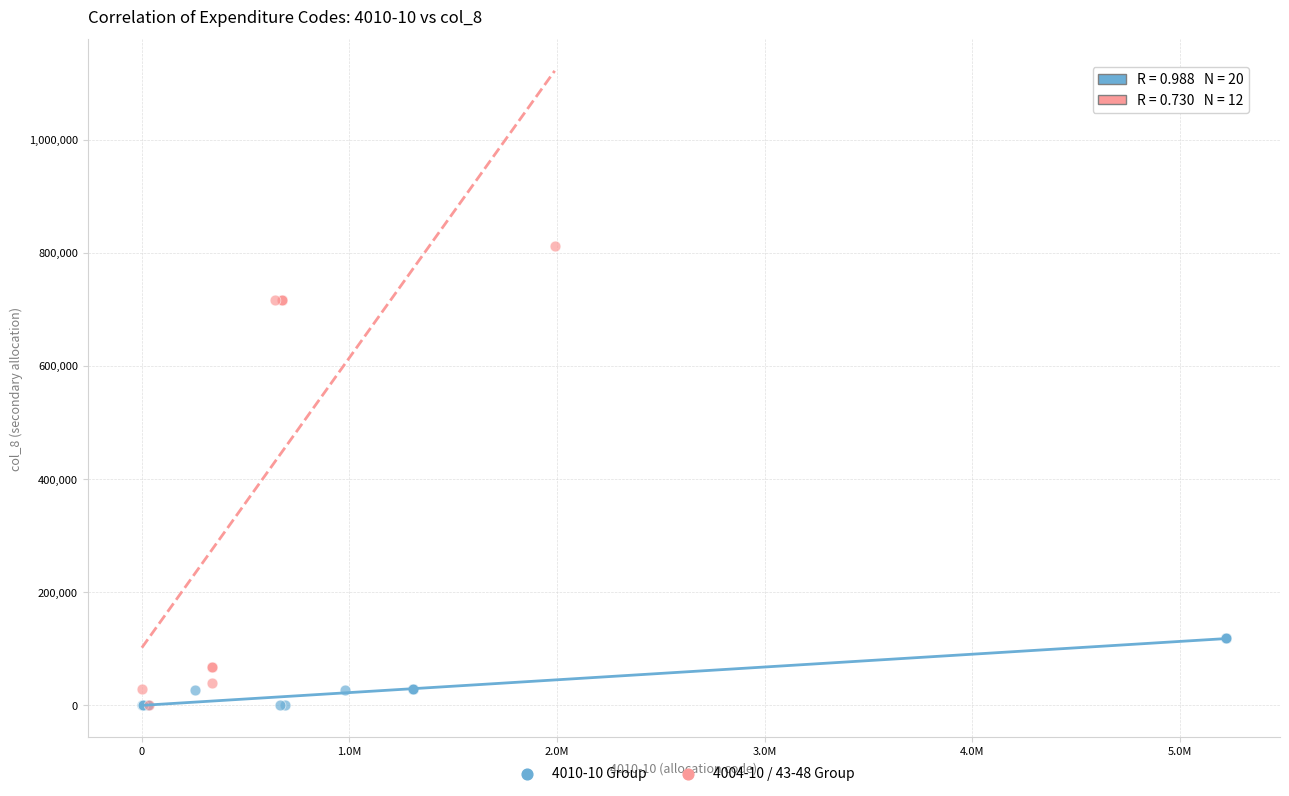

Which series contains the highest Y value?

4004-10 / 43-48 Group